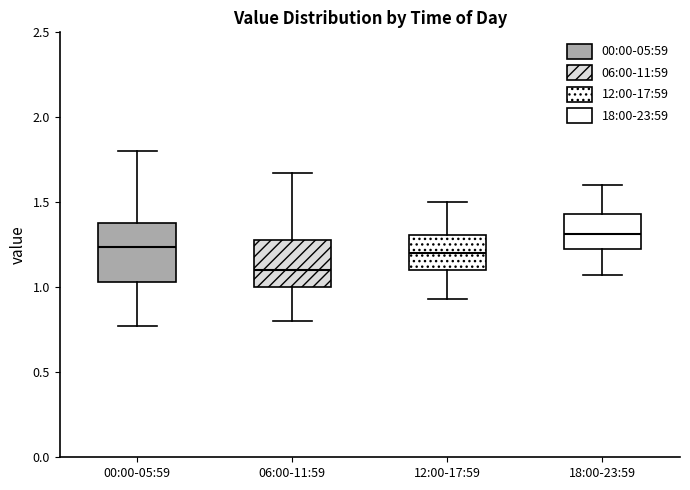

Which box is the tallest, from its lower edge to its upper edge?

00:00-05:59